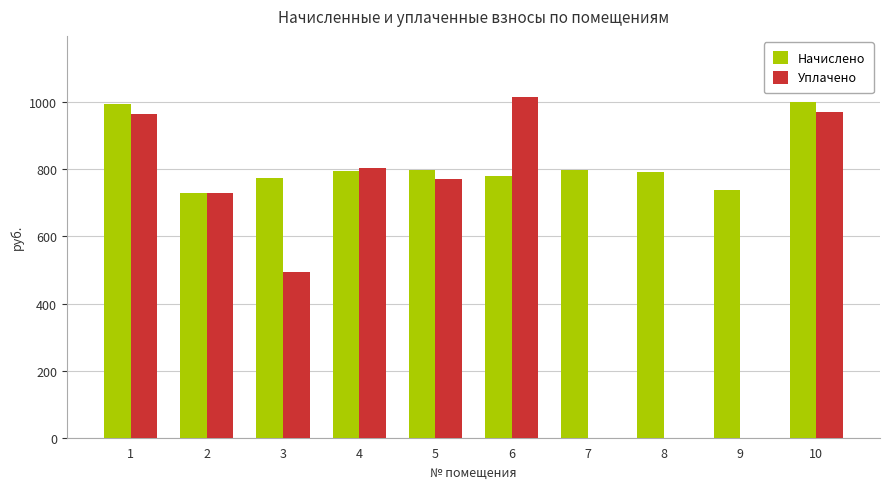

Is the value of Начислено at 7 greater than the value of Уплачено at 2?

Yes